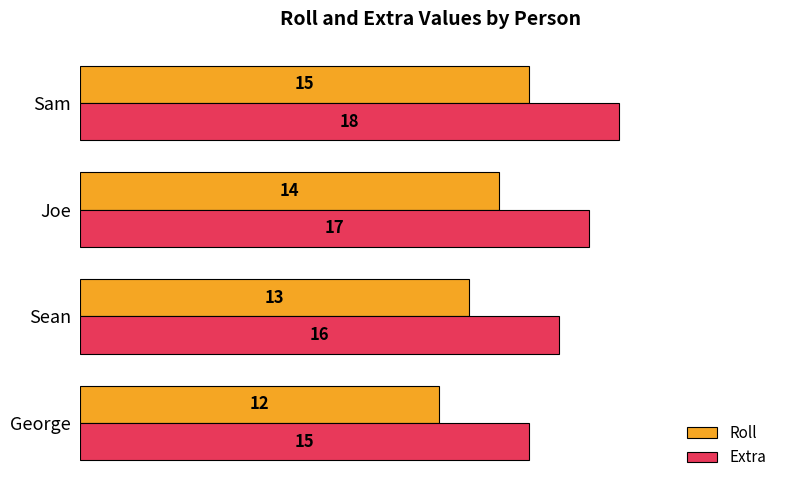

At how many categories does at least one series exceed 12?

4